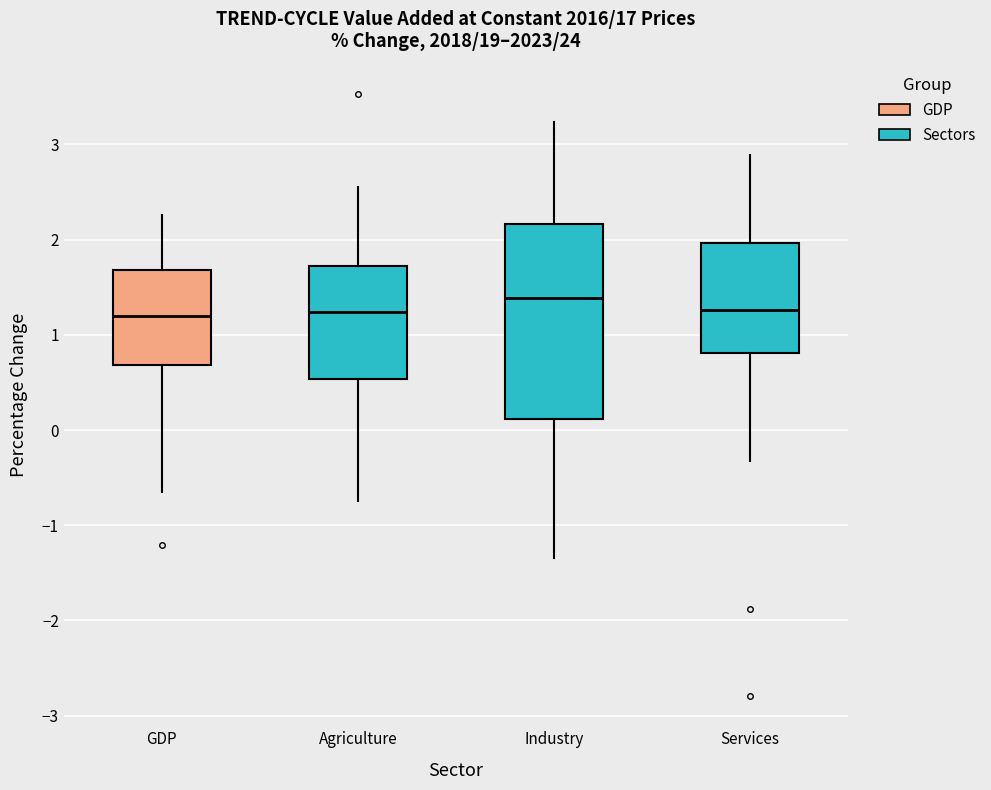

Which box is the tallest, from its lower edge to its upper edge?

Industry